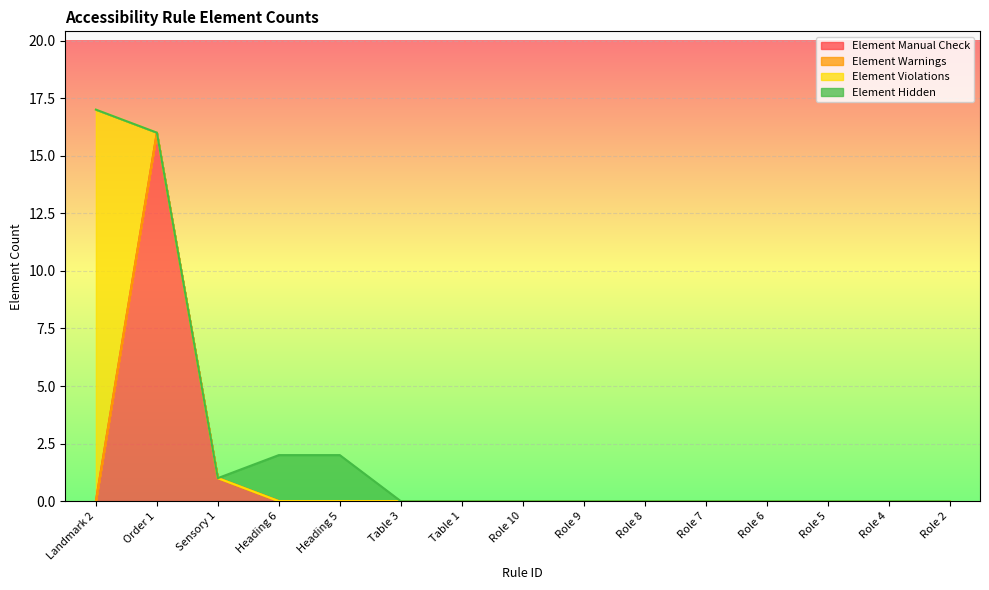

How many lines are shown in the chart?

4